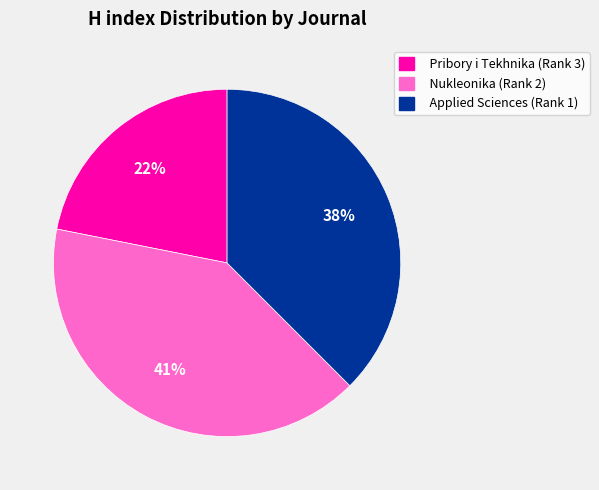

Is there a majority slice in this chart?

No